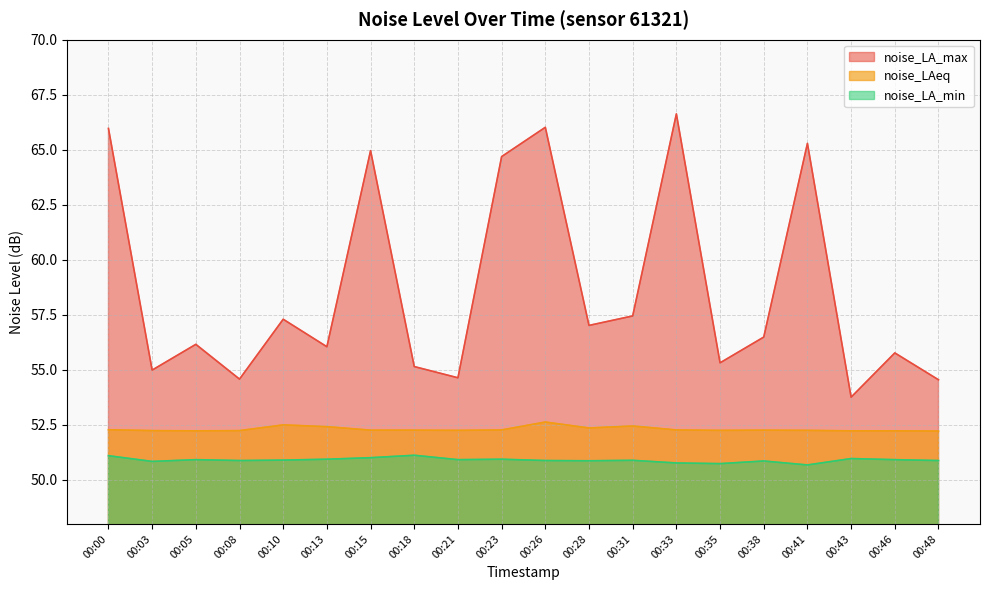

What is the approximate value of noise_LA_min at 00:28?

50.9